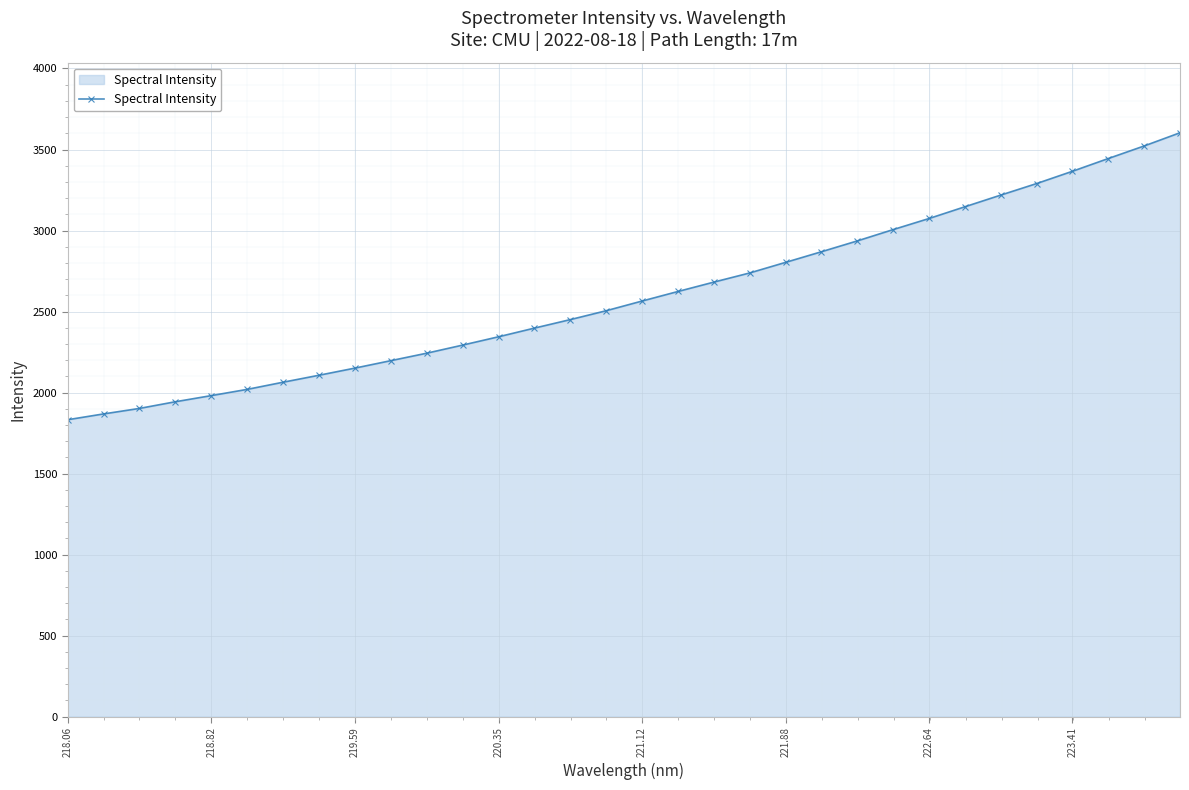

What is the minimum value shown in the chart?

1832.5